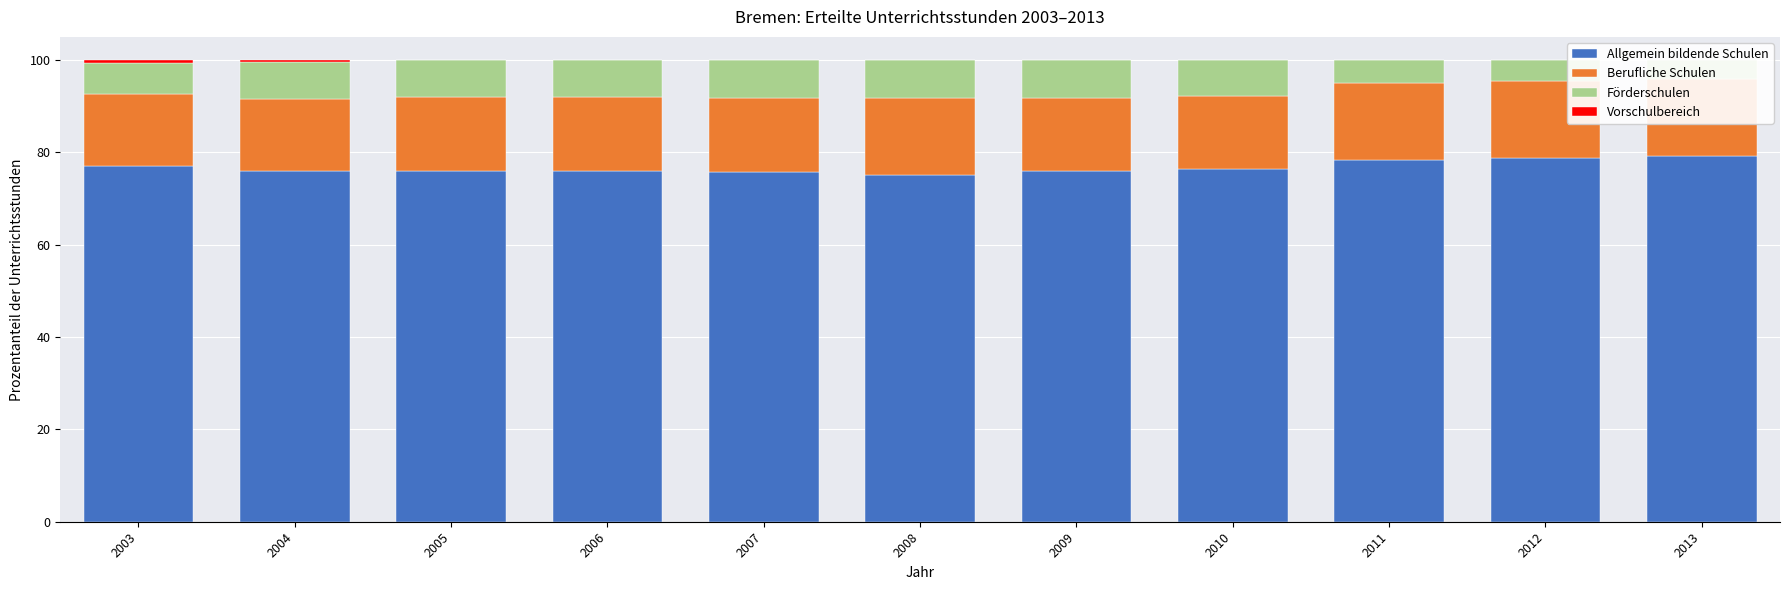

How many values in the Vorschulbereich series exceed 0?

10